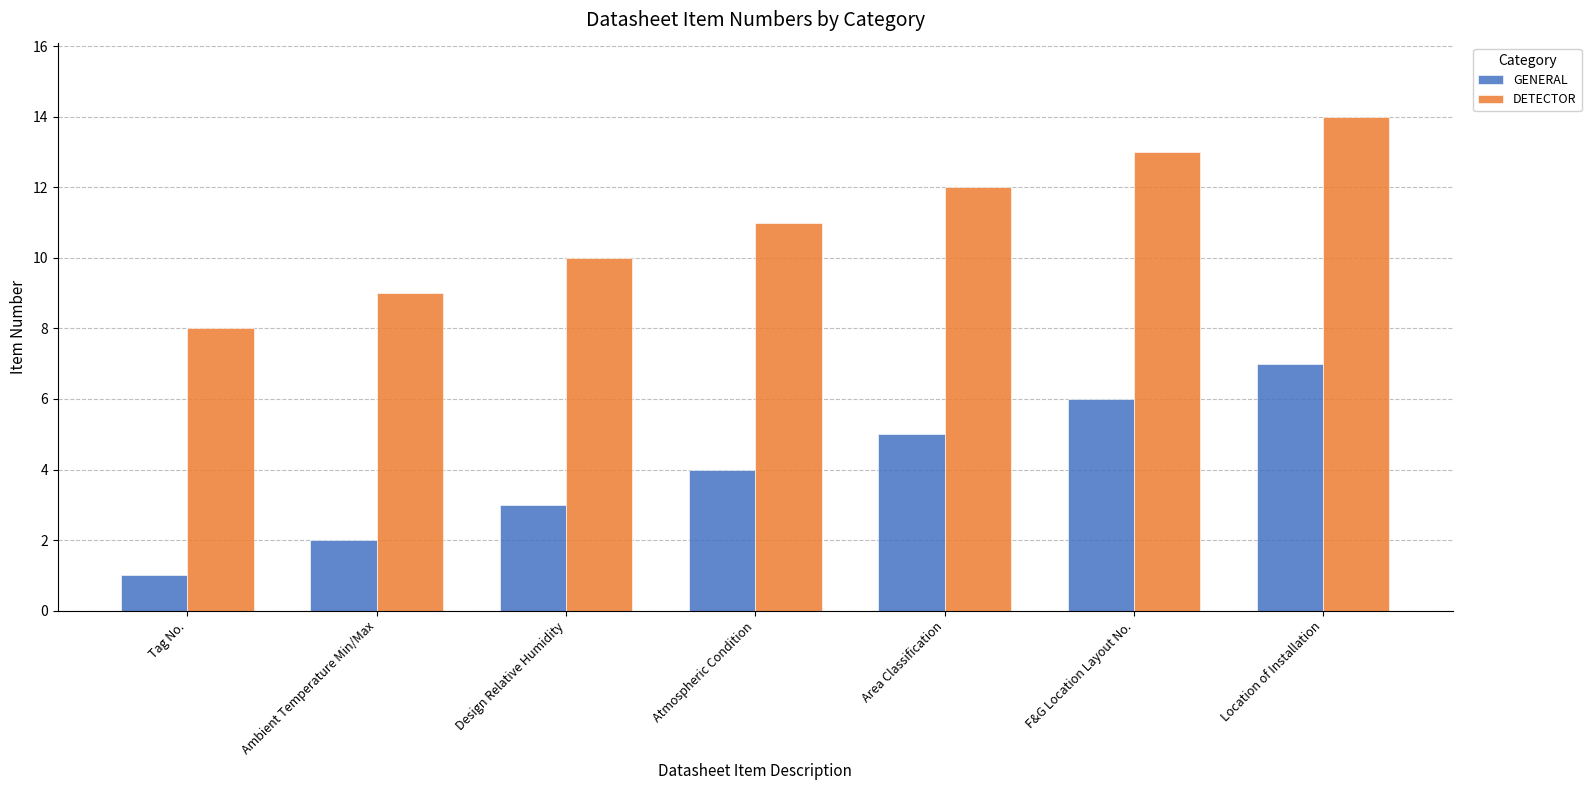

What is the approximate value of DETECTOR at F&G Location Layout No.?

13